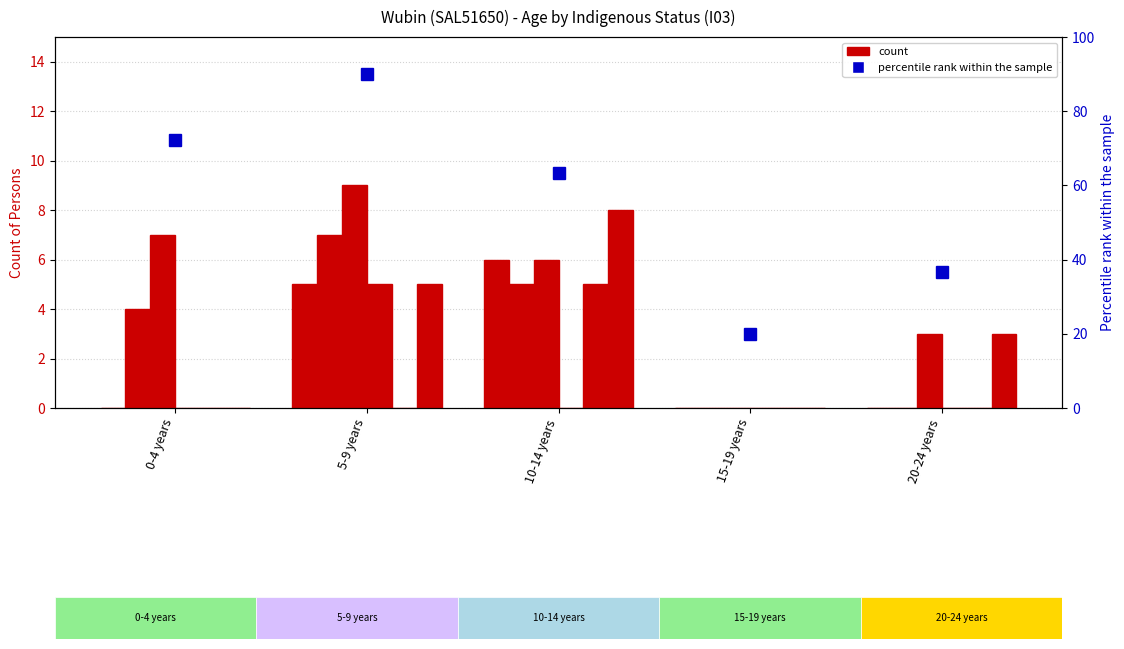

Which has a higher value, 5-9 years or 20-24 years?

5-9 years